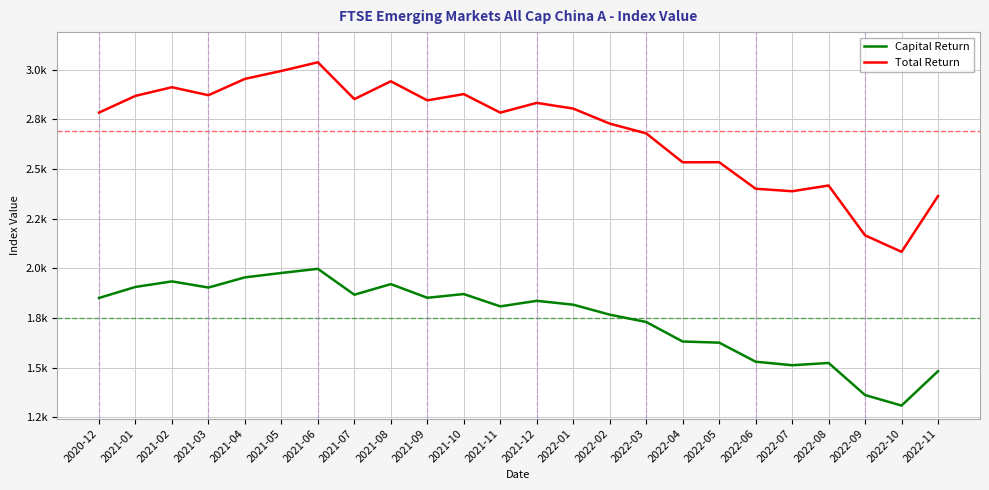

How many interior local peaks does the Total Return series have?

7